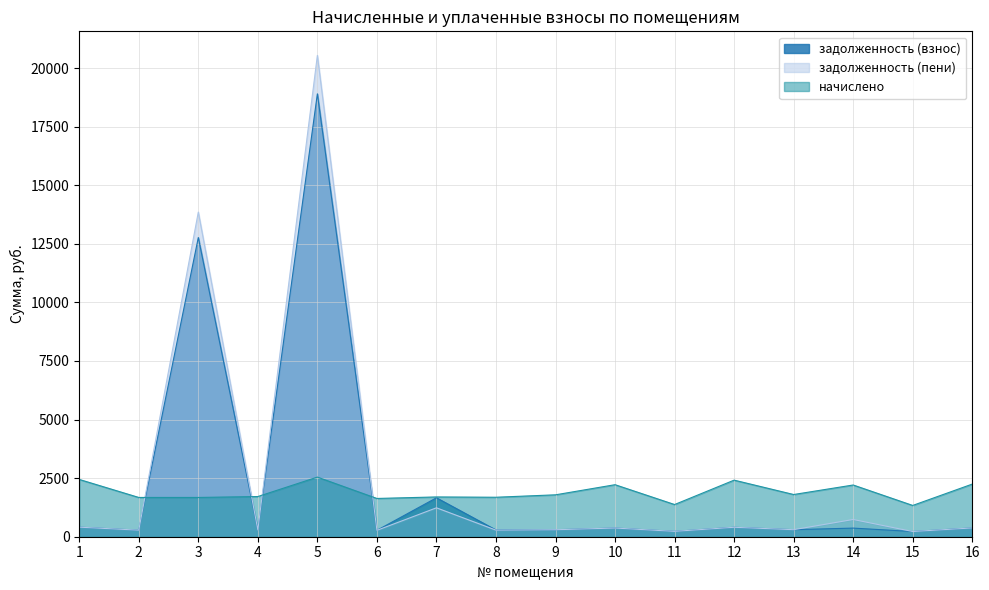

Is the value of задолженность (пени) at 11 greater than the value of начислено at 13?

No